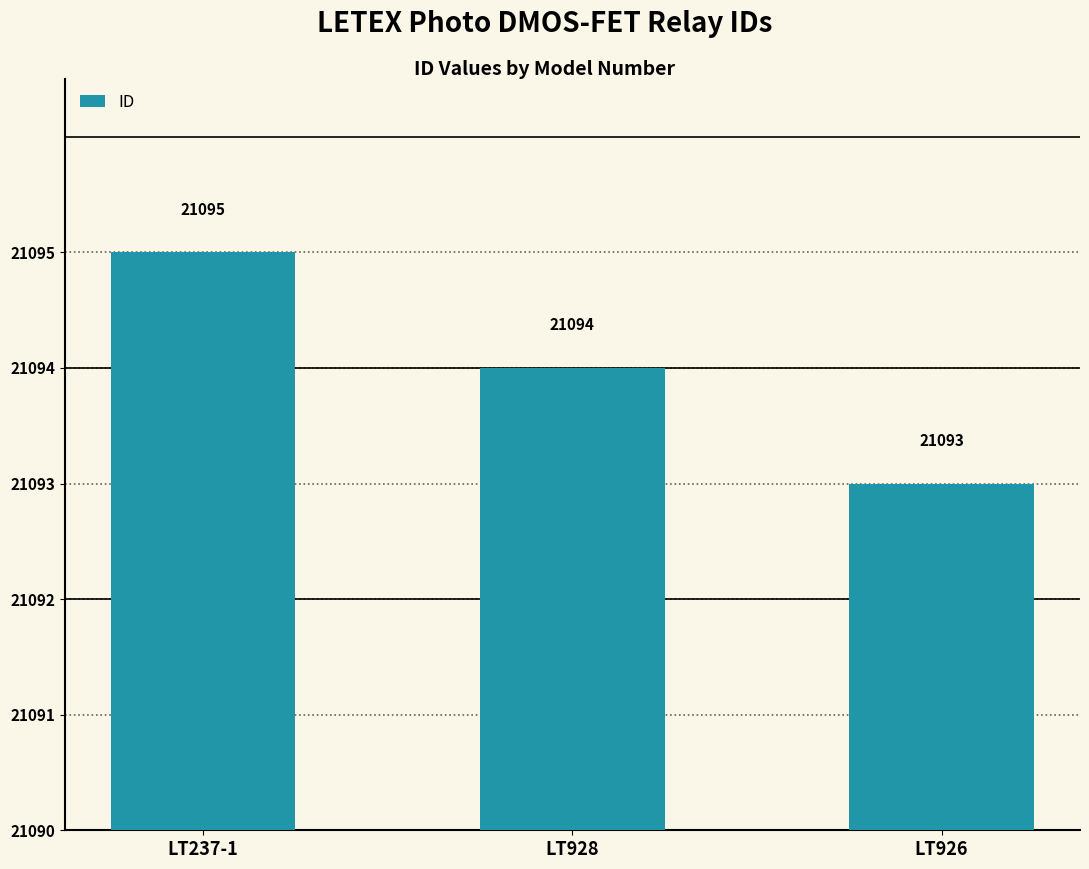

Does the chart contain stacked bars?

No